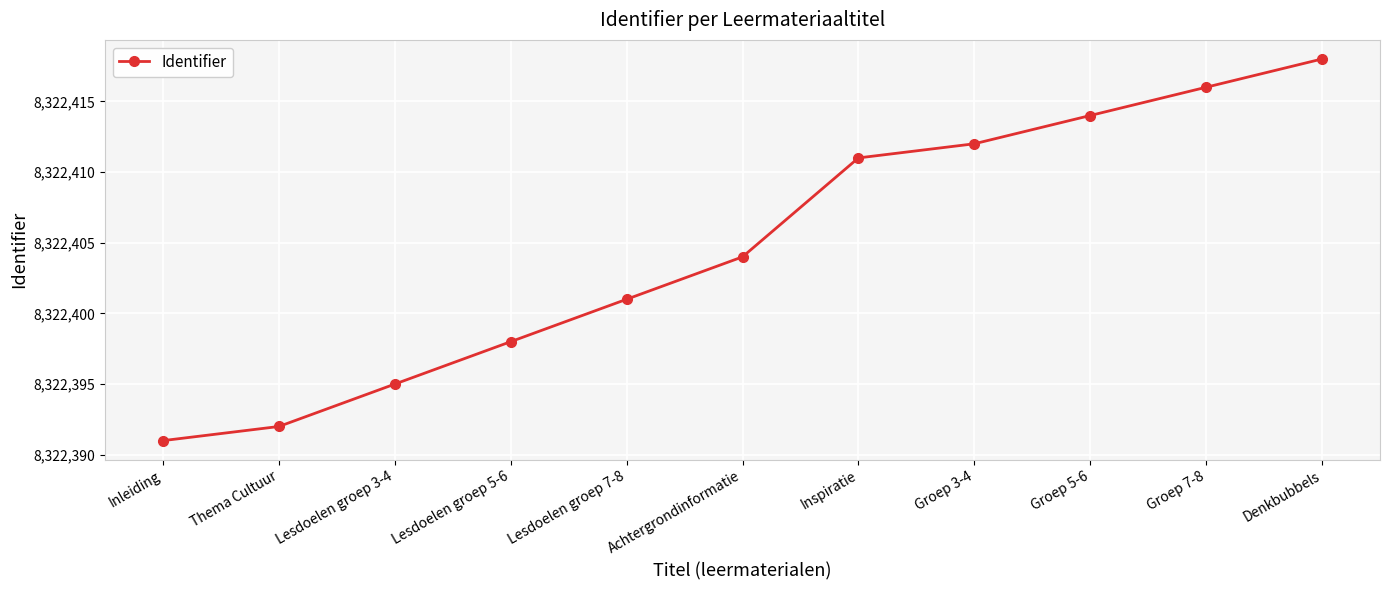

What is the value of the 4th point from the left?

8322398